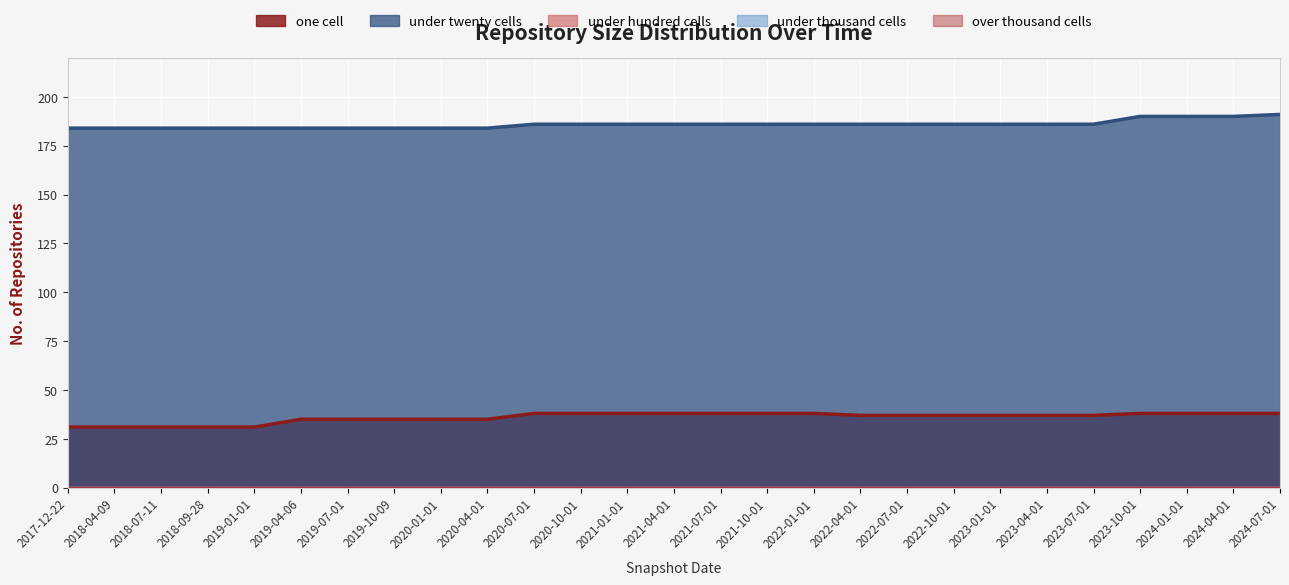

Is the value of under_thousand_cells at 2020-04-01 greater than the value of over_thousand_cells at 2021-04-01?

No